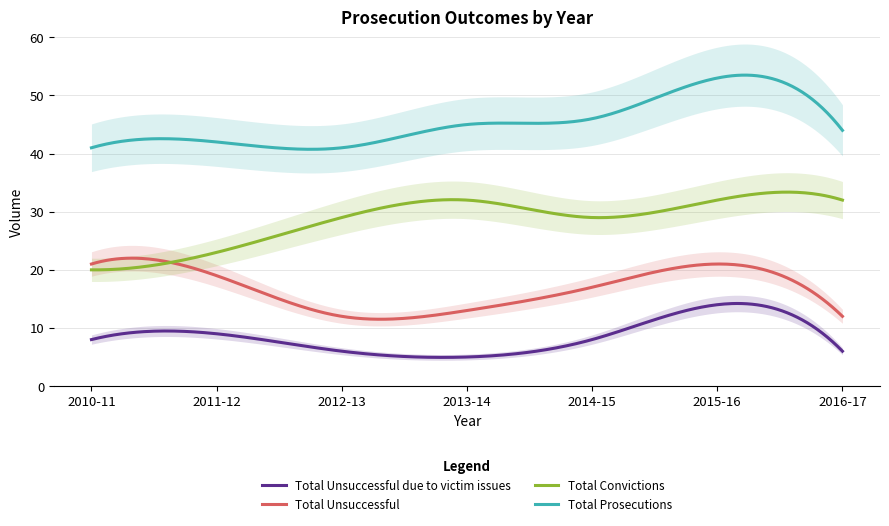

How many values in the Total Convictions series exceed 29?

3